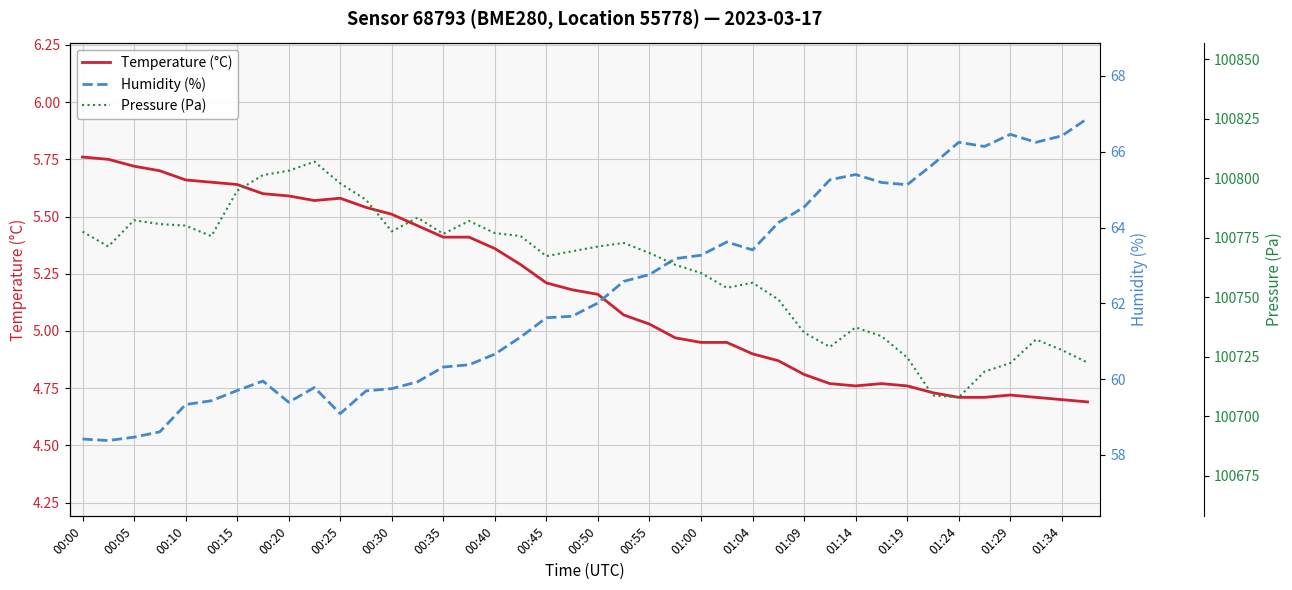

The value of Temperature (°C) at 01:04 is 2.6. True or false?

False